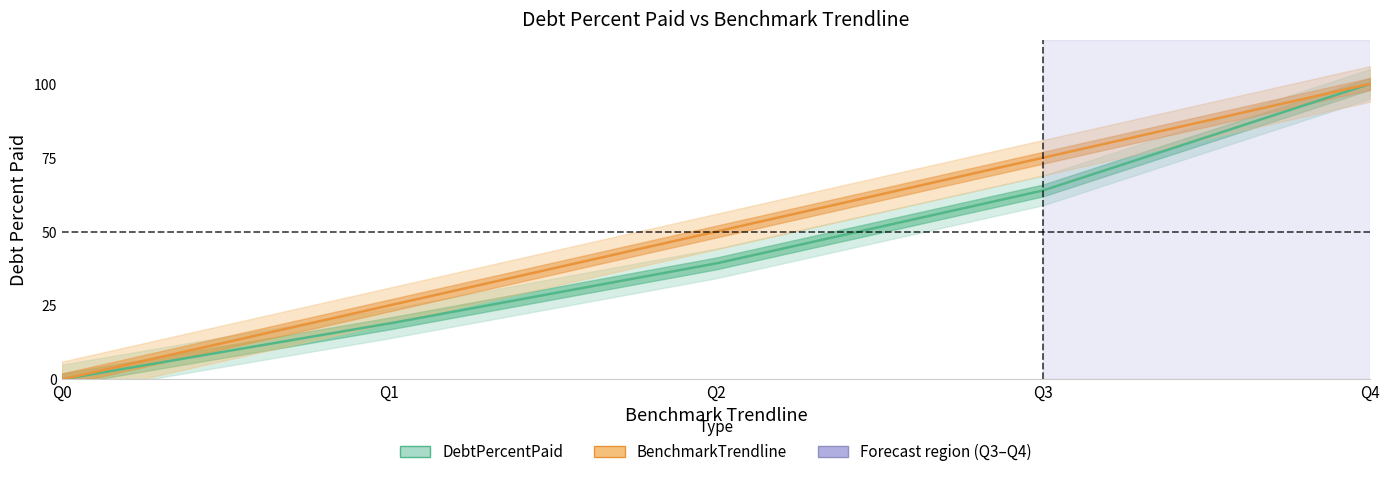

What is the greatest value displayed?

100.0